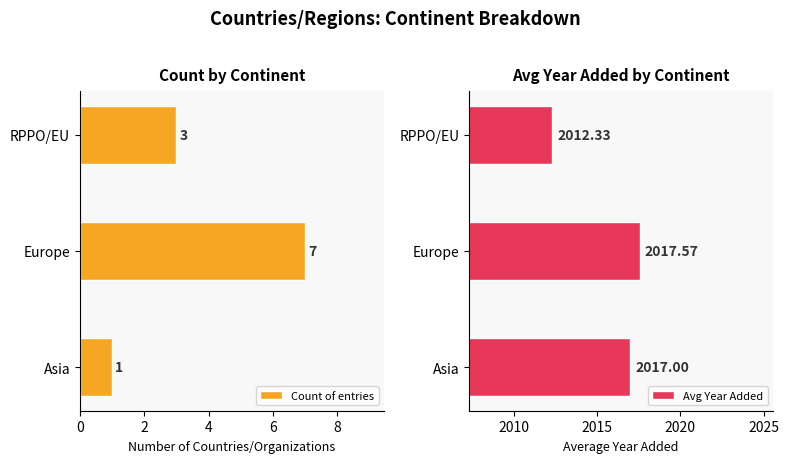

At which label does Count of entries reach its minimum?

Asia